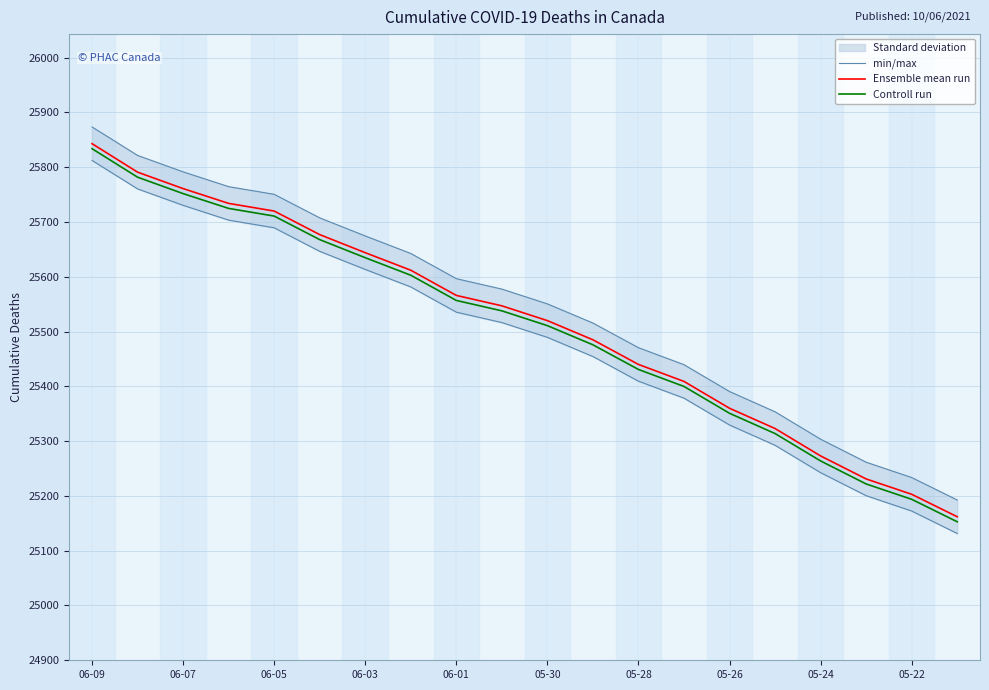

List the series in order of their overall mean, lowest first.

Controll run, Ensemble mean run, min/max